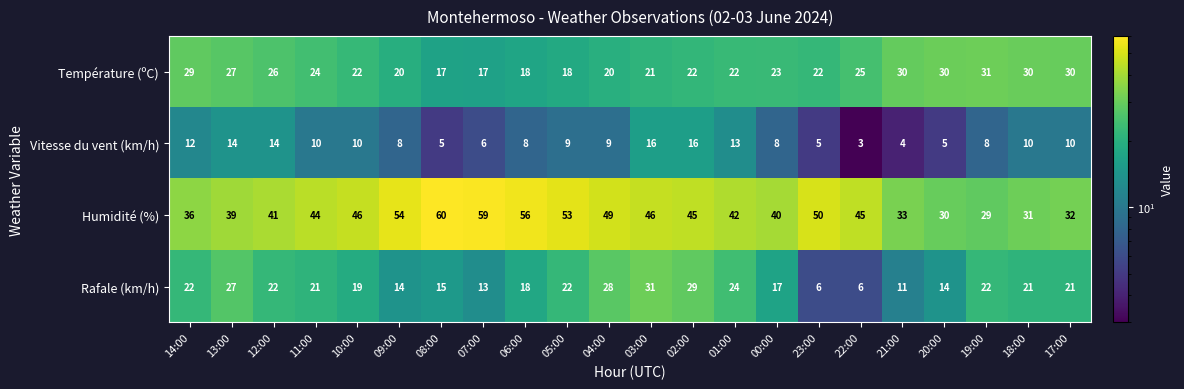

The Vitesse du vent (km/h) series shows 5 at 23:00. True or false?

True